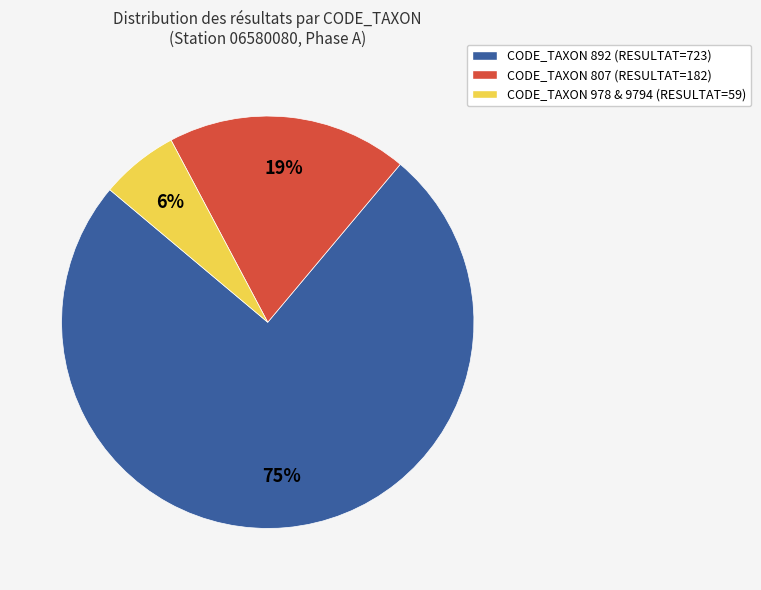

Between CODE_TAXON 807 (RESULTAT=182) and CODE_TAXON 978 & 9794 (RESULTAT=59), which is larger?

CODE_TAXON 807 (RESULTAT=182)